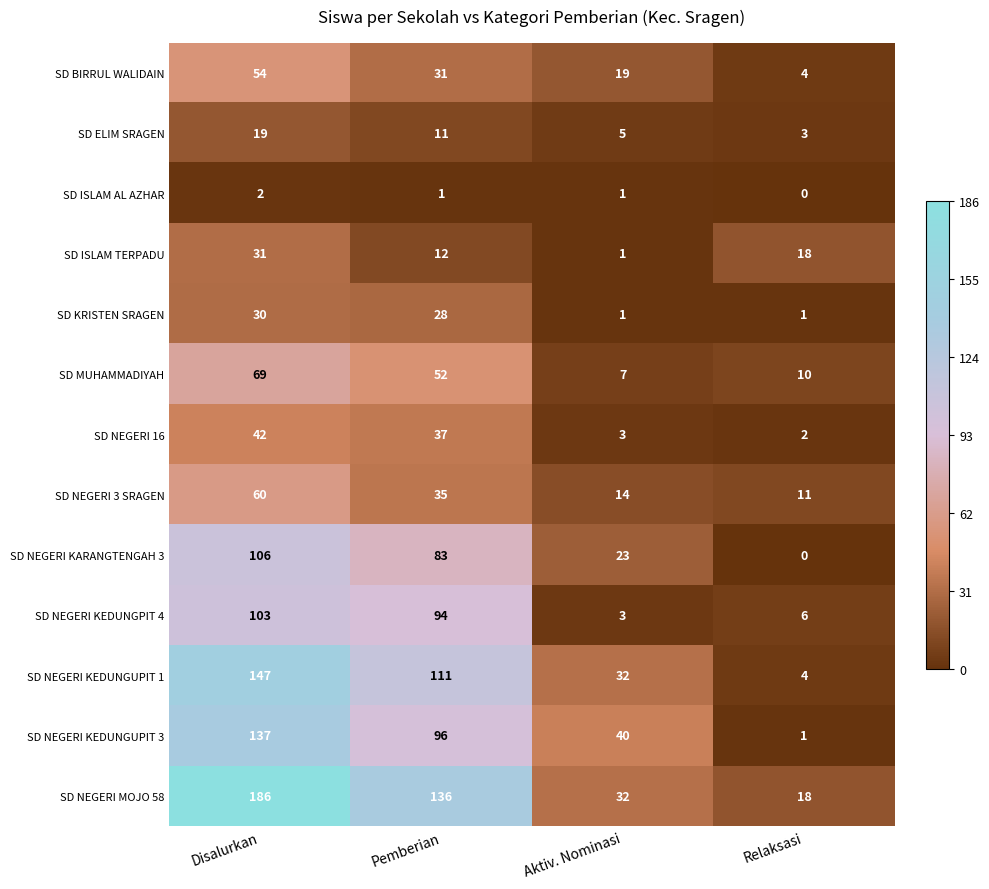

Rank the series by their maximum value, from highest to lowest.

SD NEGERI MOJO 58, SD NEGERI KEDUNGUPIT 1, SD NEGERI KEDUNGUPIT 3, SD NEGERI KARANGTENGAH 3, SD NEGERI KEDUNGPIT 4, SD MUHAMMADIYAH, SD NEGERI 3 SRAGEN, SD BIRRUL WALIDAIN, SD NEGERI 16, SD ISLAM TERPADU, SD KRISTEN SRAGEN, SD ELIM SRAGEN, SD ISLAM AL AZHAR